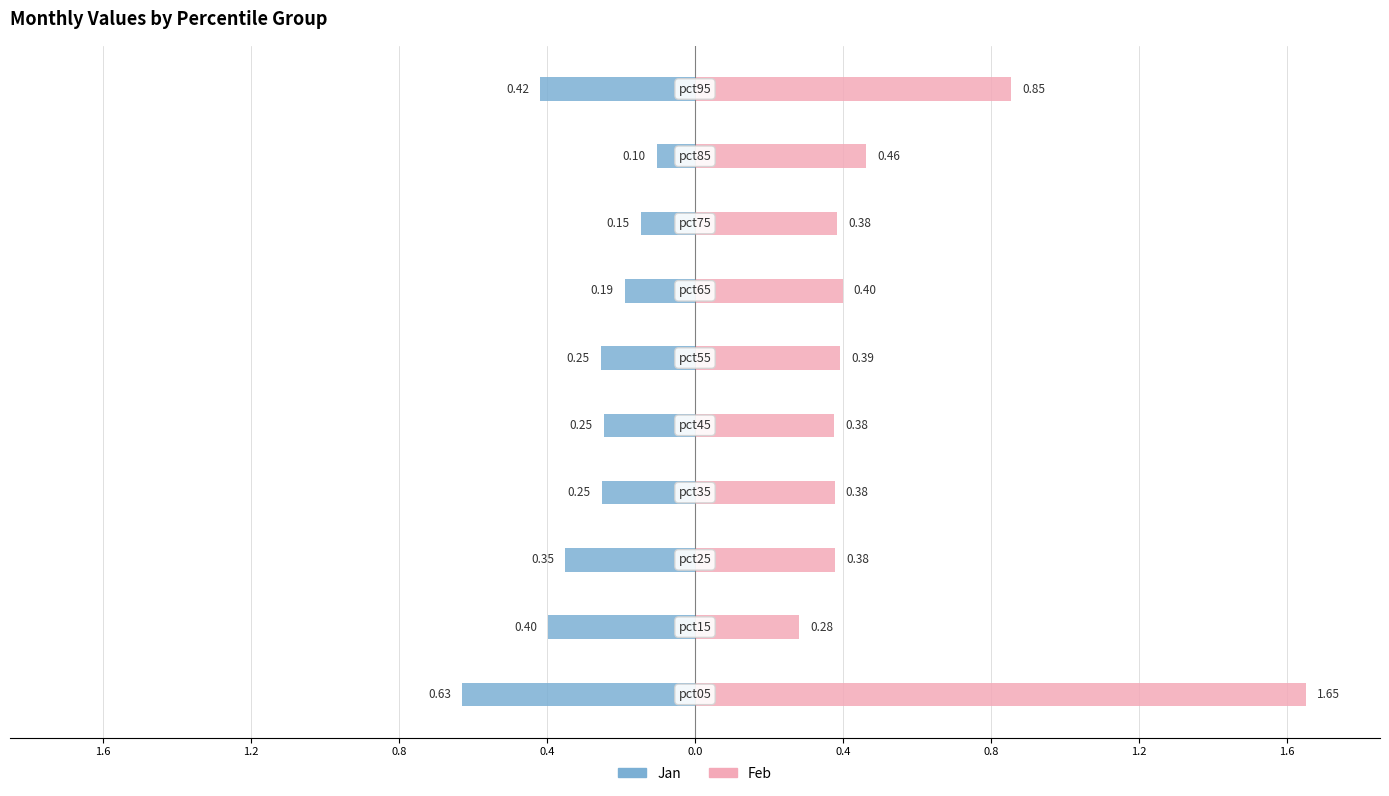

Is the value of Feb at 0.8 greater than the value of Jan at 0.8?

Yes